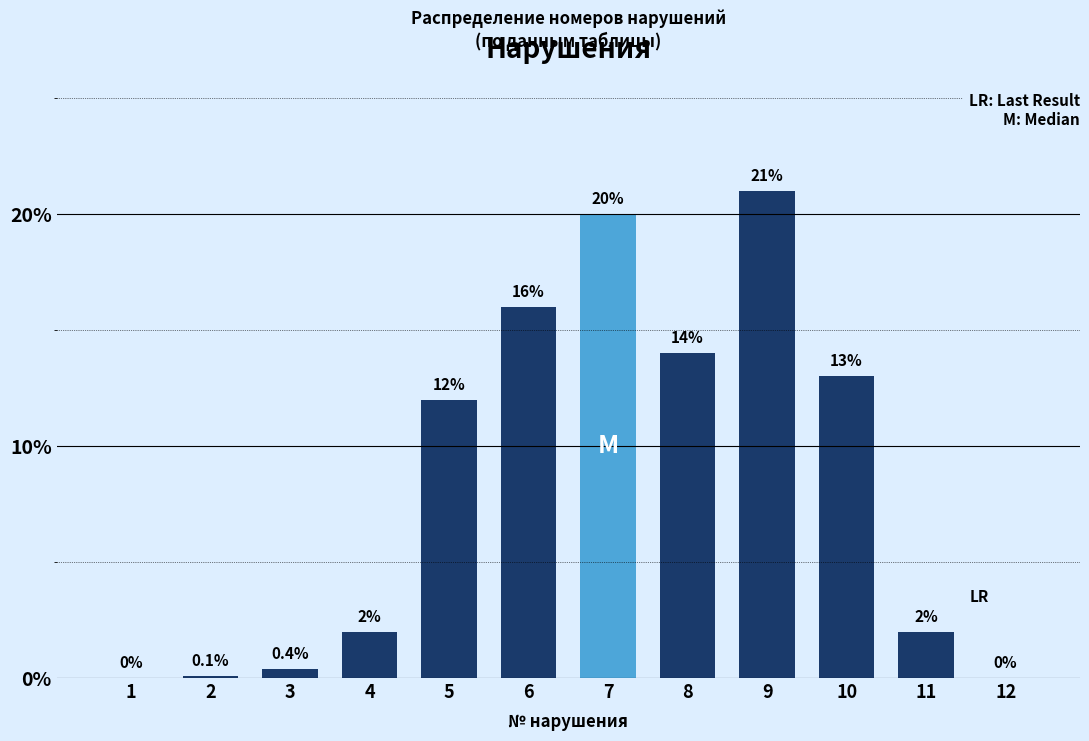

Reading right to left, list all the values displayed in this chart.

12=0.0	11=2.0	10=13.0	9=21.0	8=14.0	7=20.0	6=16.0	5=12.0	4=2.0	3=0.4	2=0.1	1=0.0